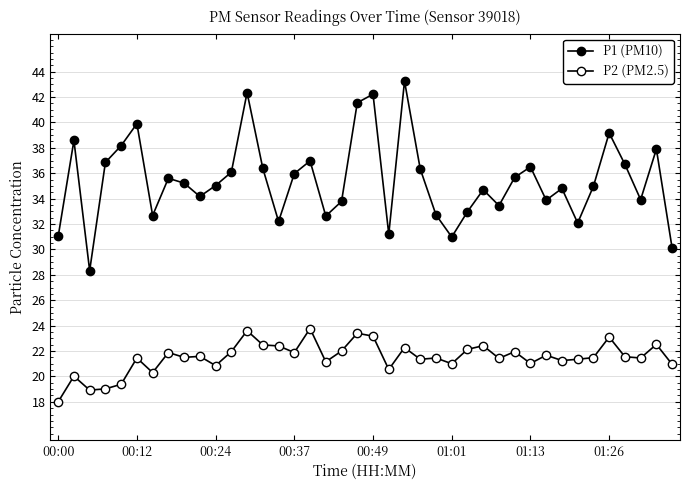

How many categories are shown in the chart?

40